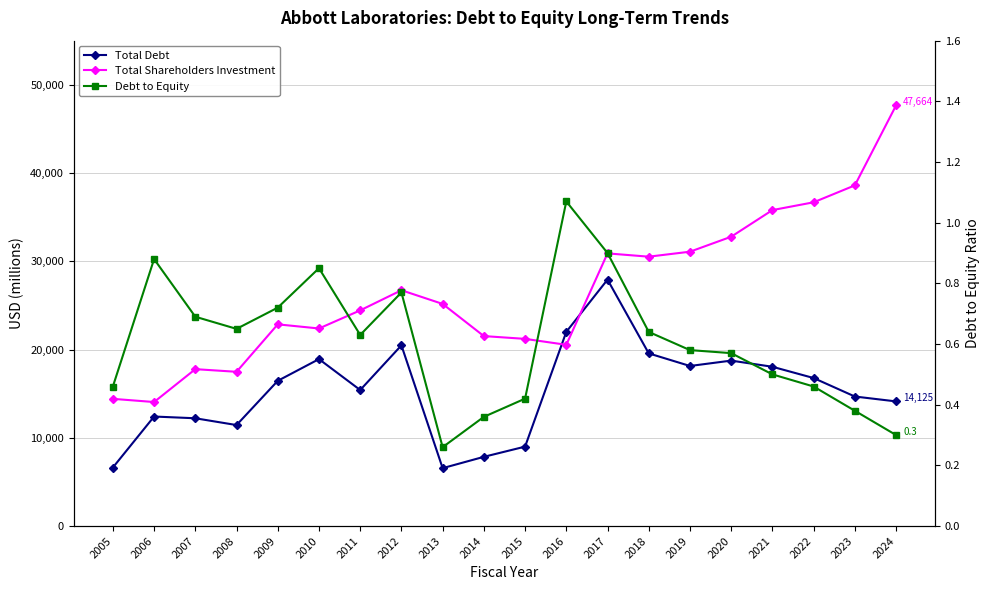

Read the Total Shareholders Investment value at 2012.

26721.0